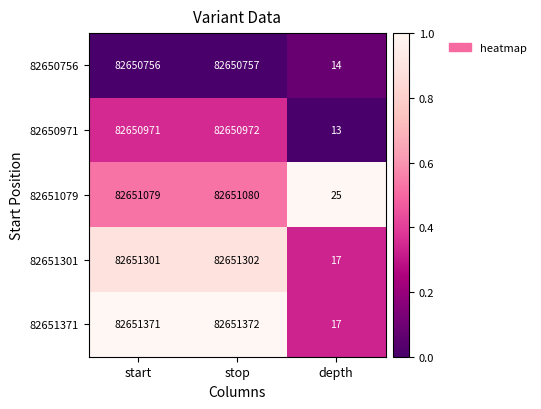

At which category is the sum across all series the highest?

stop